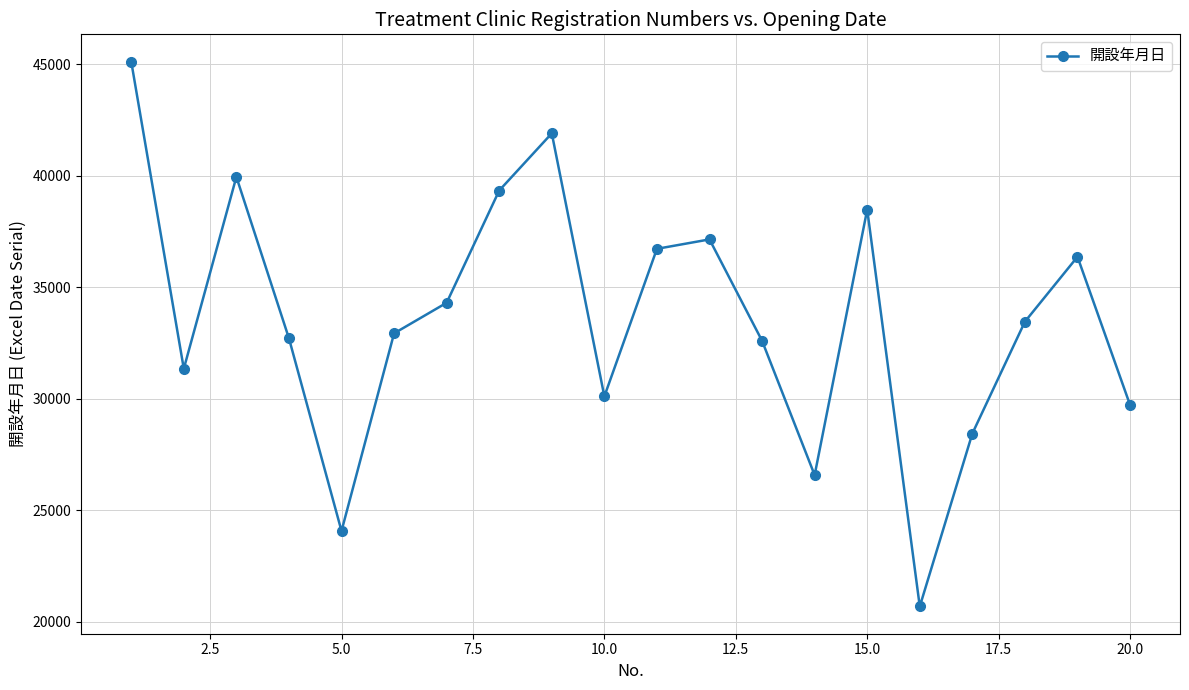

What is the minimum value shown in the chart?

20692